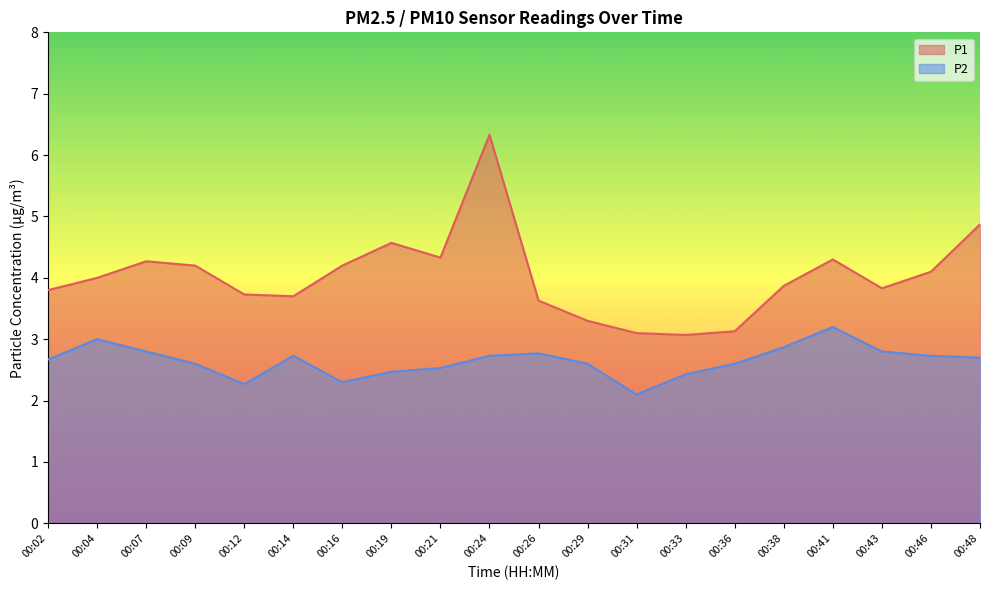

How many lines are shown in the chart?

2